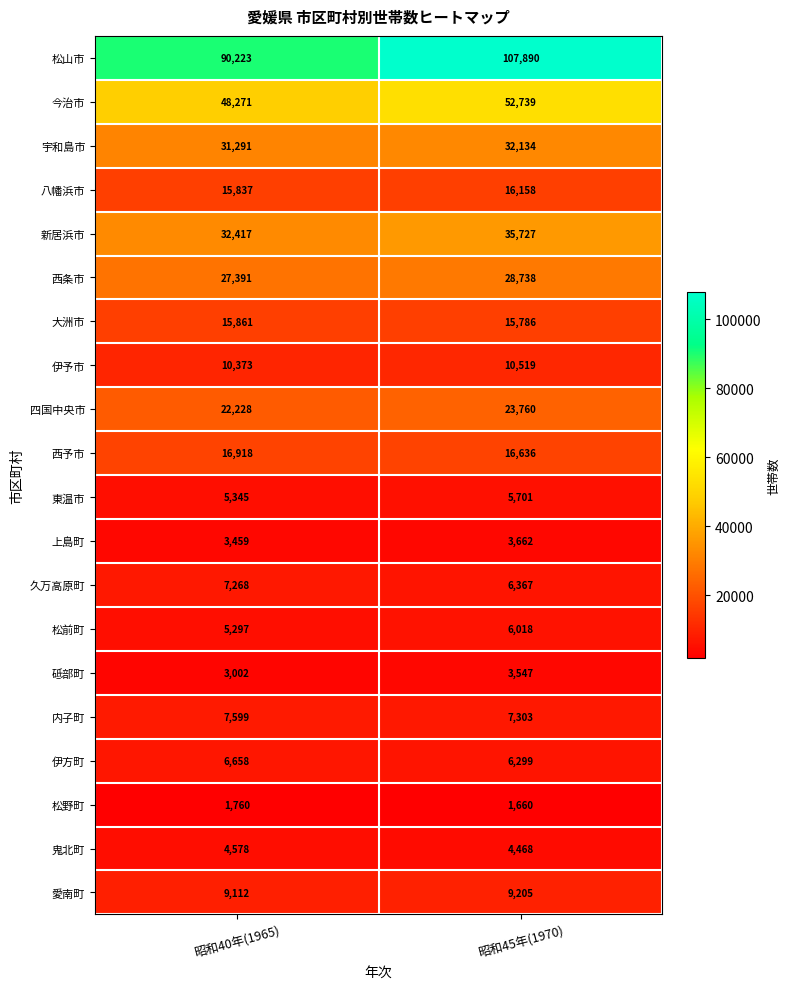

List the labels in order of 今治市 value, smallest first.

昭和40年(1965), 昭和45年(1970)